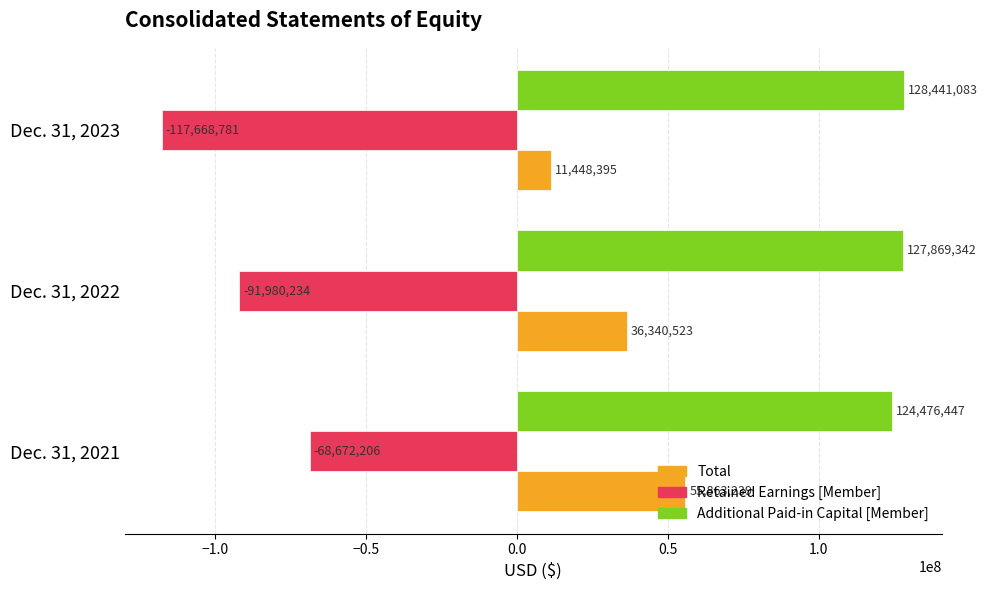

Is it true that Total equals 58229385 at Dec. 31, 2022?

False